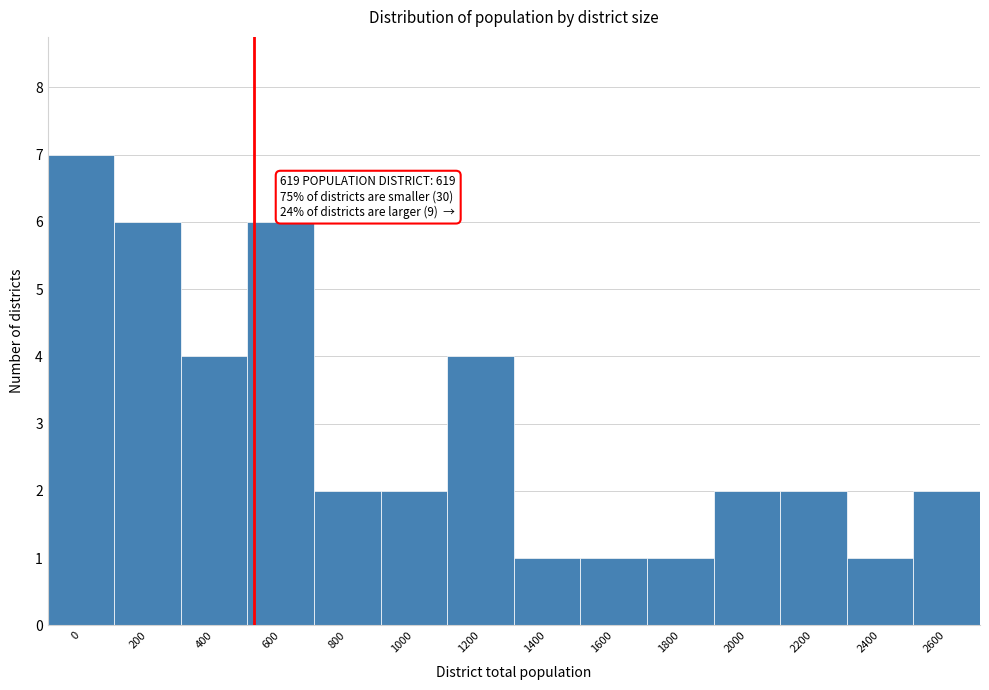

Reading left to right, list all the values displayed in this chart.

7	6	4	6	2	2	4	1	1	1	2	2	1	2